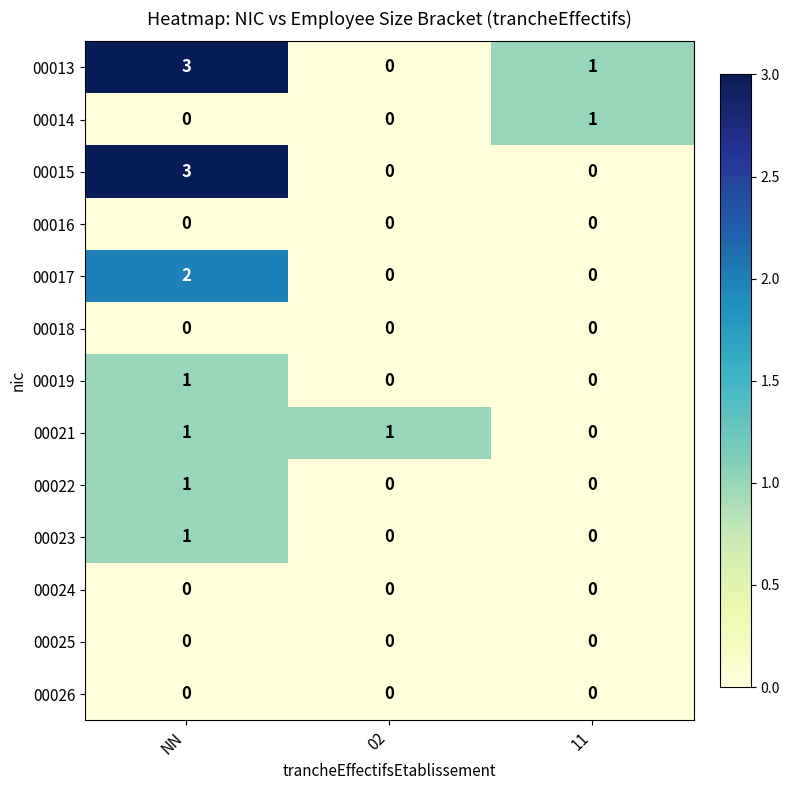

At which category is the sum across all series the highest?

NN